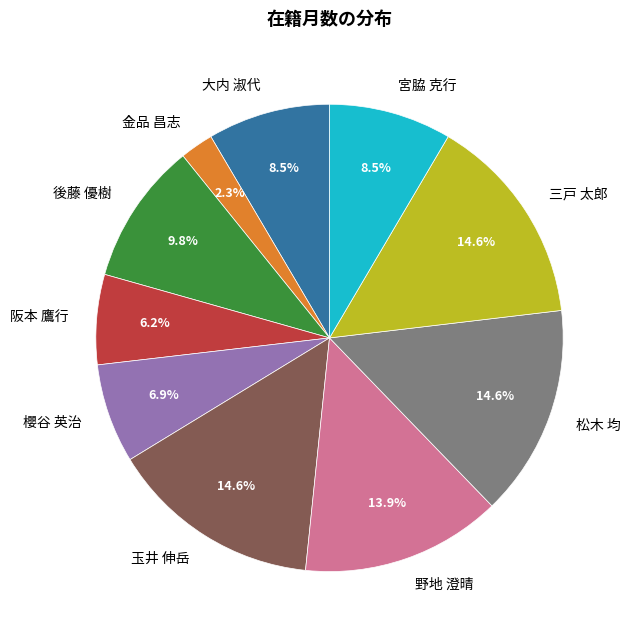

Is 三戸 太郎 the majority of the pie?

No